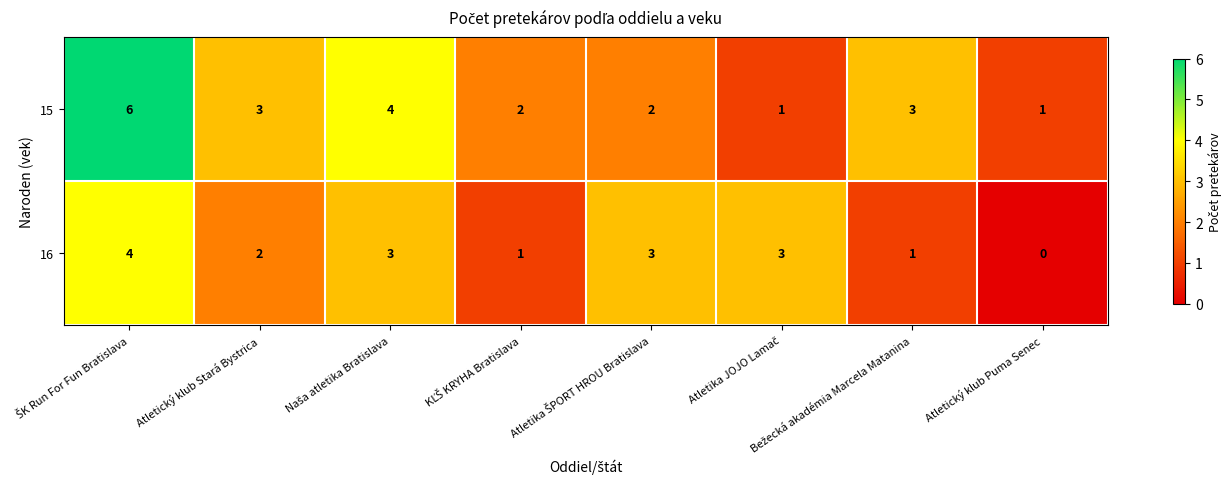

Which category has the lowest value across all series?

Atletický klub Puma Senec